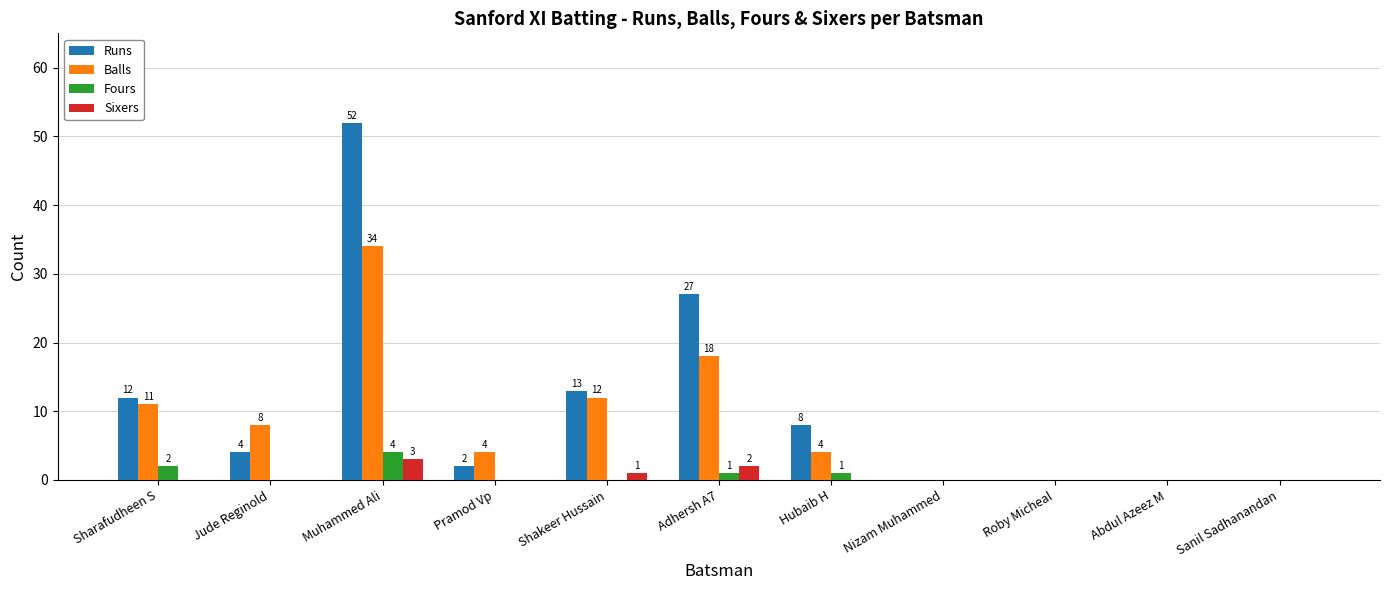

True or false: Runs has a value of 13 at Shakeer Hussain.

True